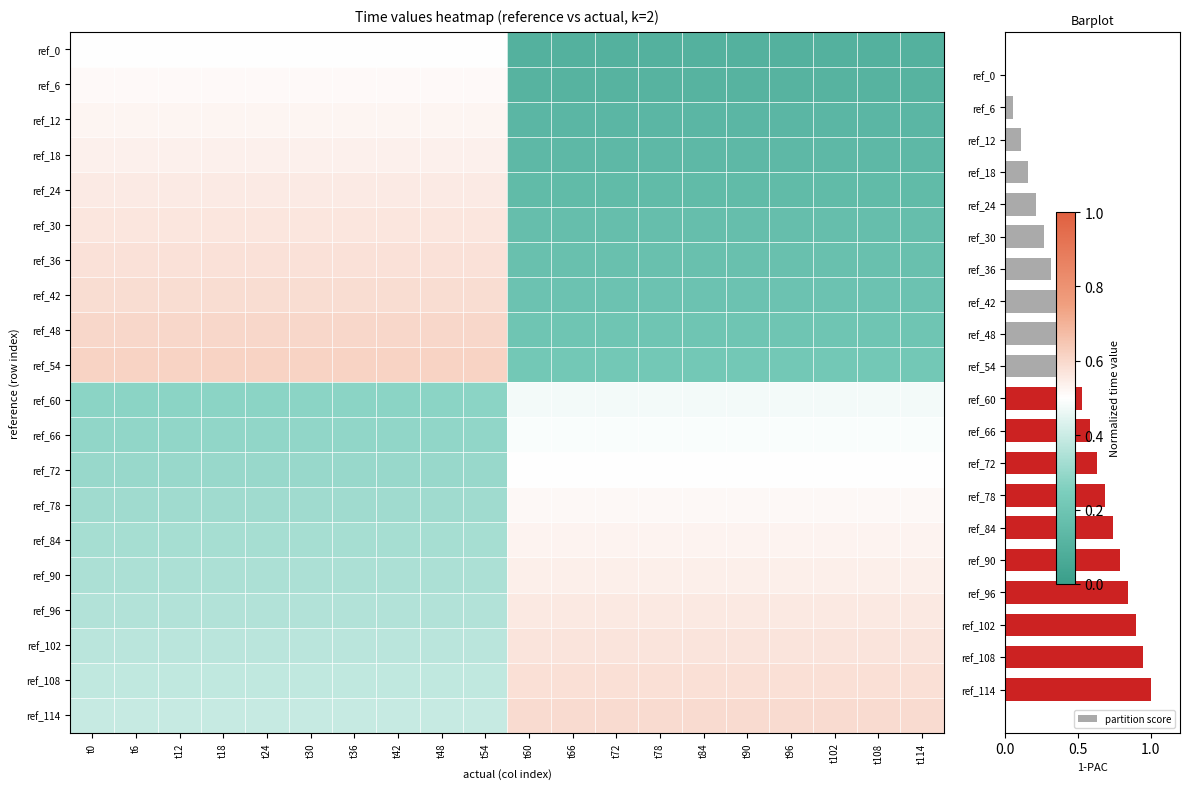

What is the approximate value of ref_54 at t48?

0.6